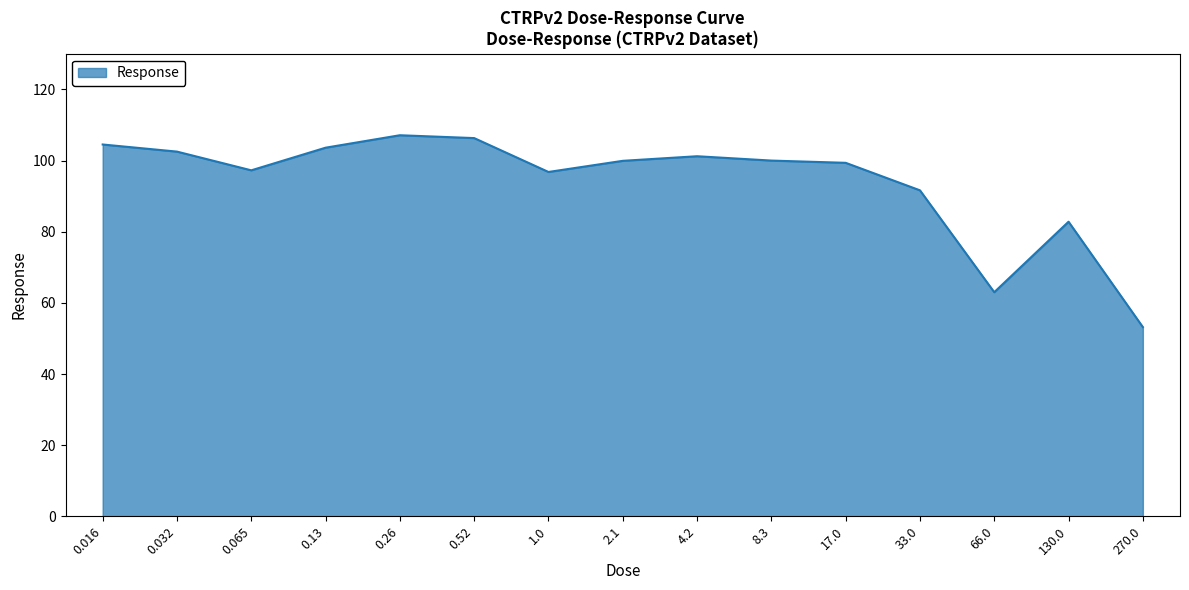

What is the maximum value shown in the chart?

107.1